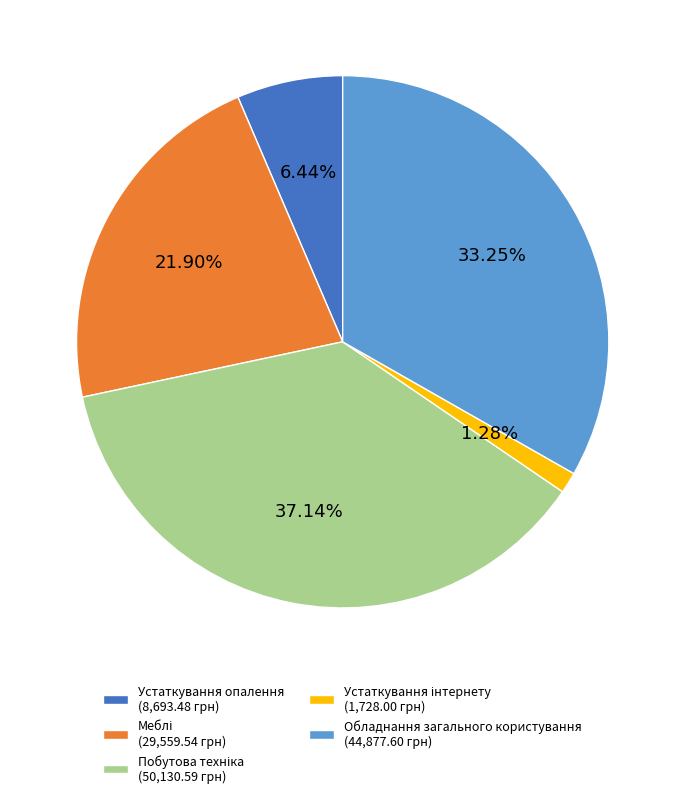

Which has a higher value, Устаткування опалення (8,693.48 грн) or Обладнання загального користування (44,877.60 грн)?

Обладнання загального користування (44,877.60 грн)